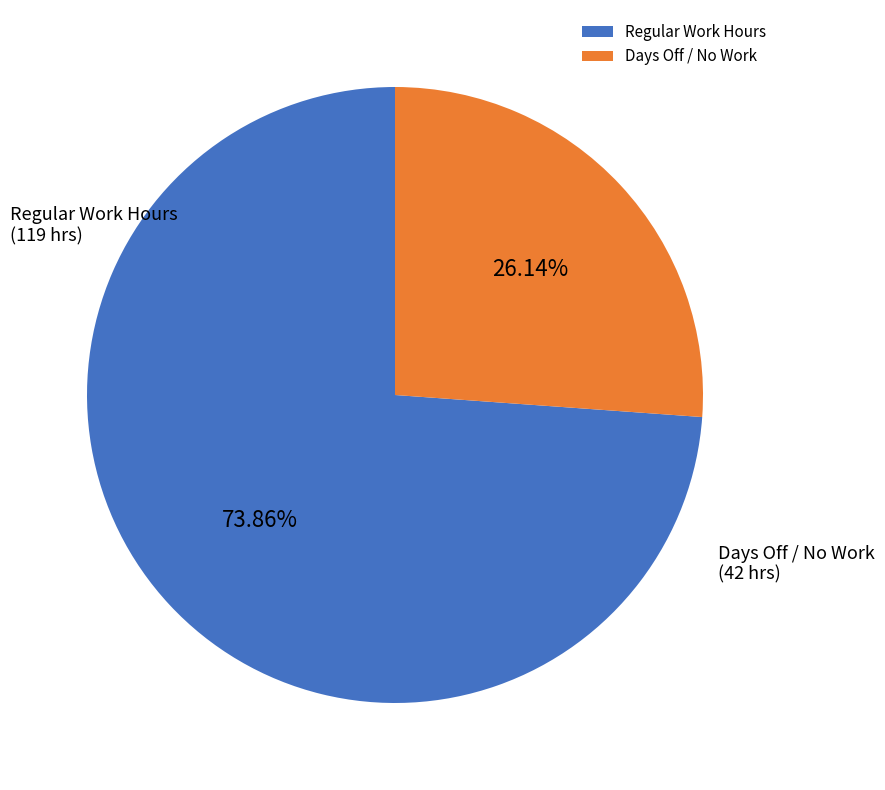

Does any single category account for the majority?

Yes